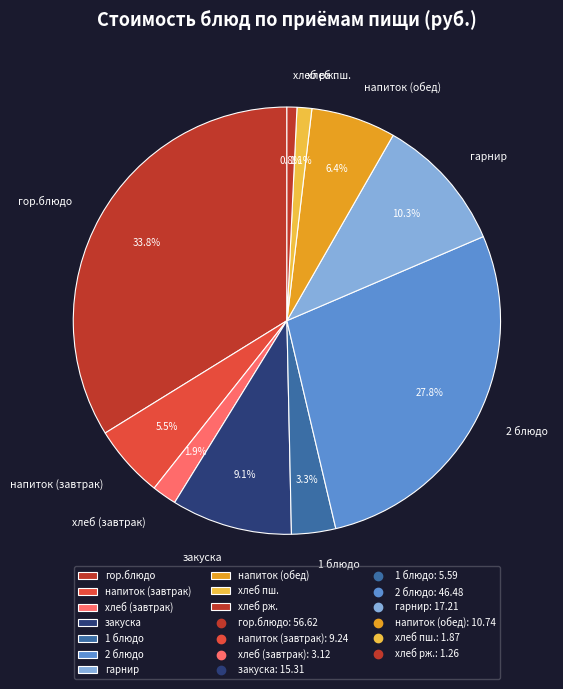

Is there any slice that represents more than half of the pie?

No